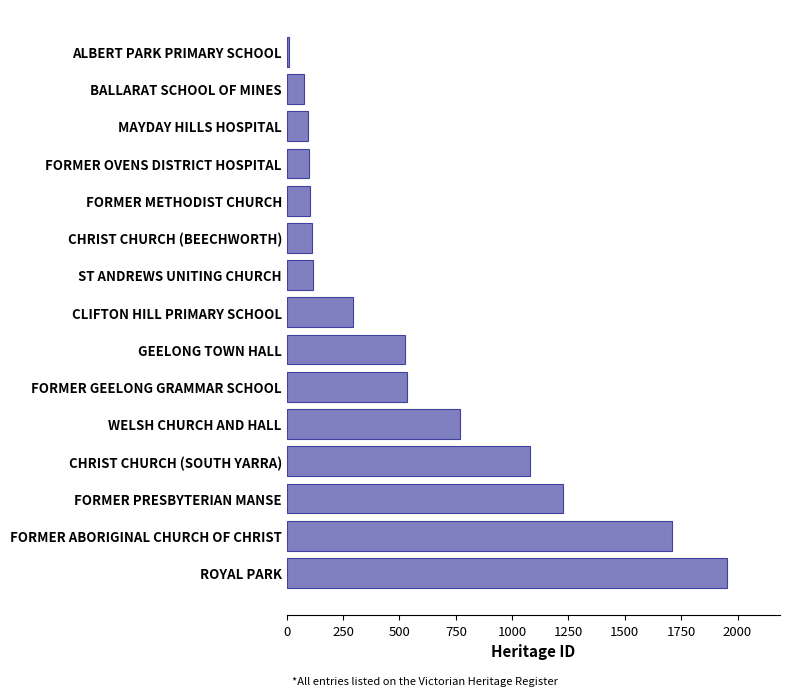

What is the sum of the values at FORMER METHODIST CHURCH and FORMER OVENS DISTRICT HOSPITAL?

204